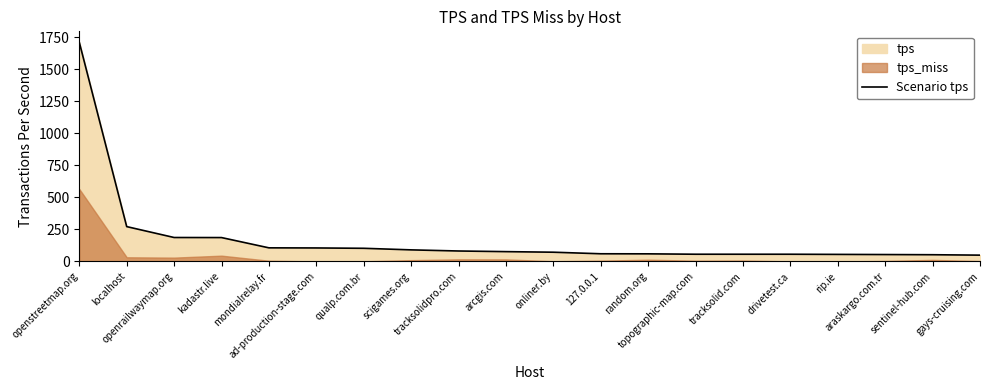

How many lines are shown in the chart?

1